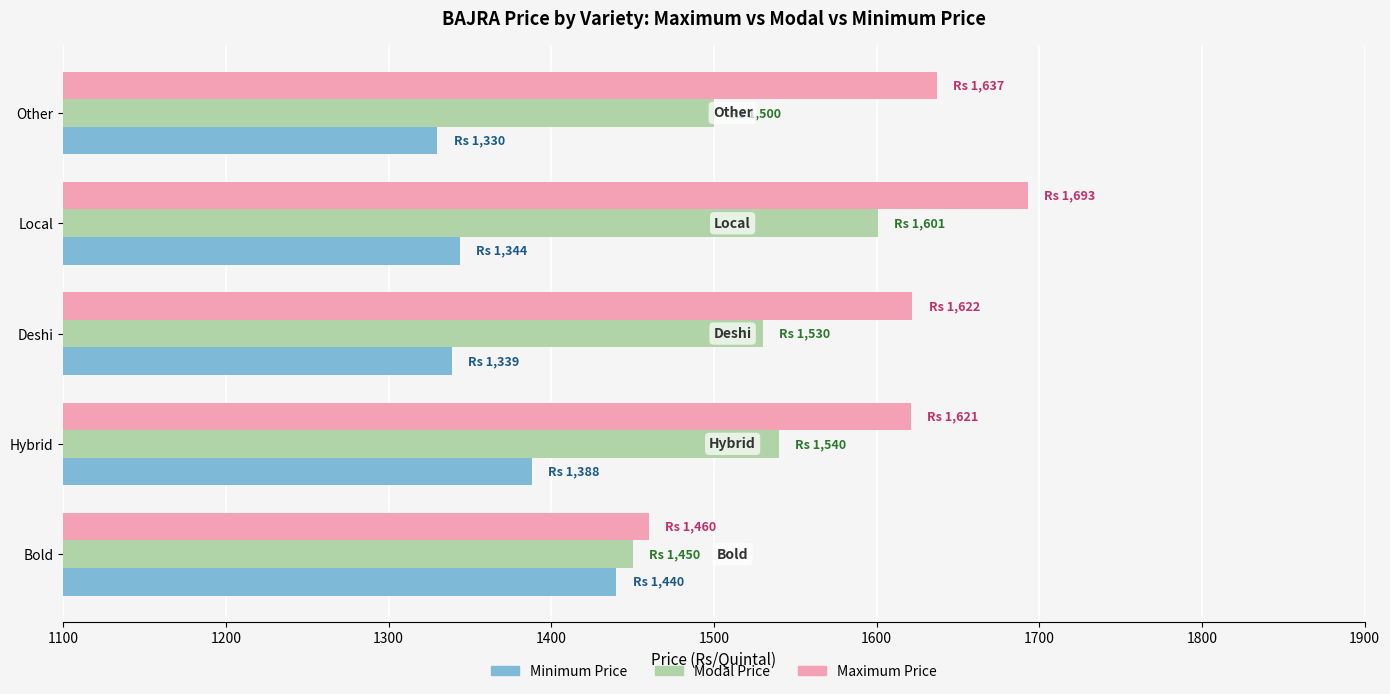

What is the maximum value shown in the chart?

1693